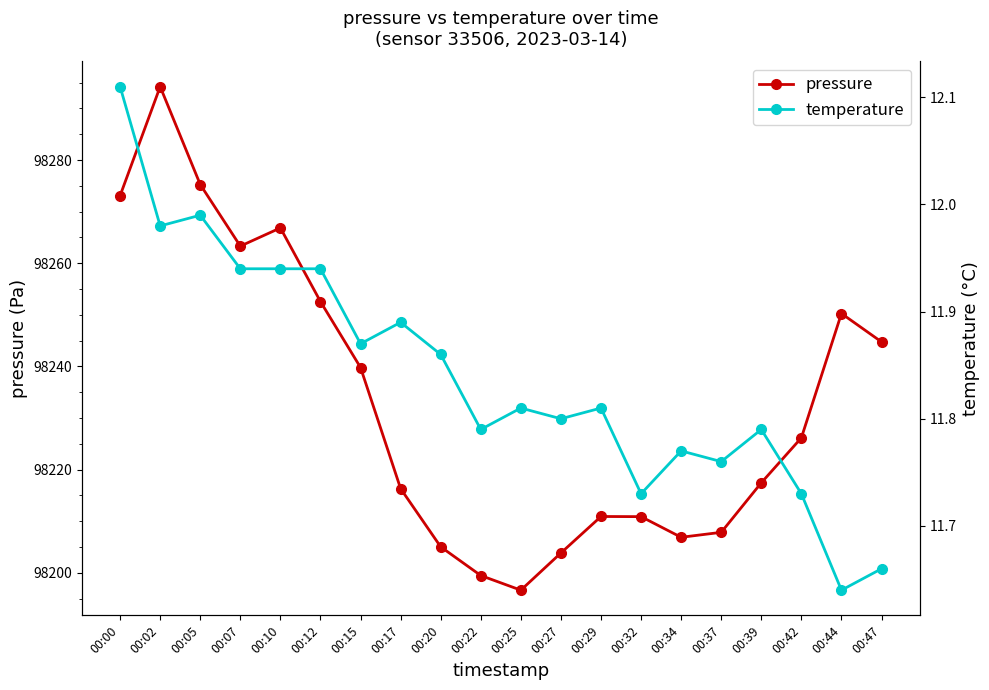

How many interior local peaks does the temperature series have?

6